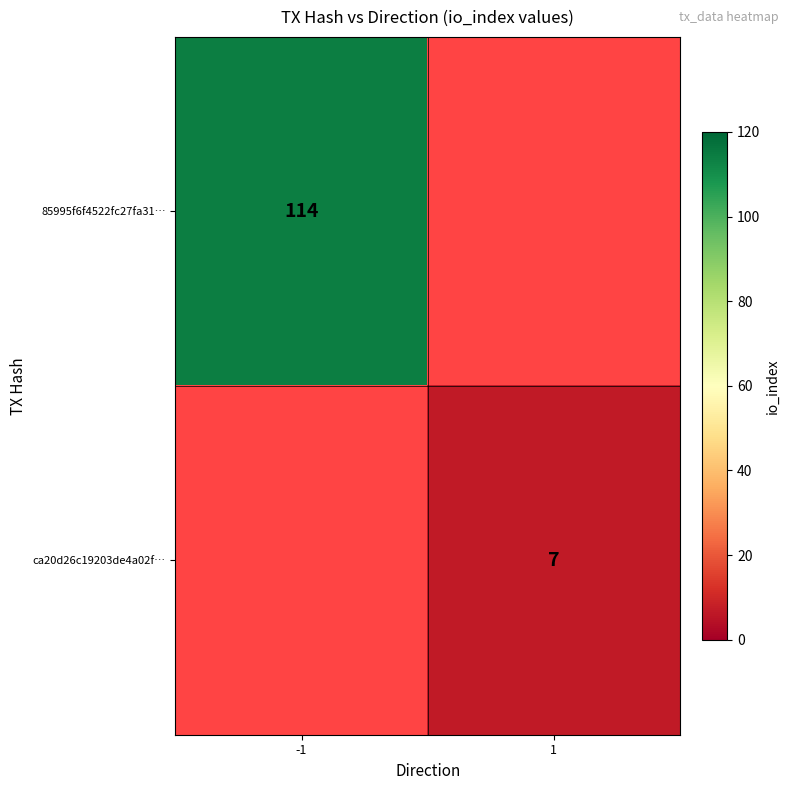

How many distinct data groups are displayed?

2